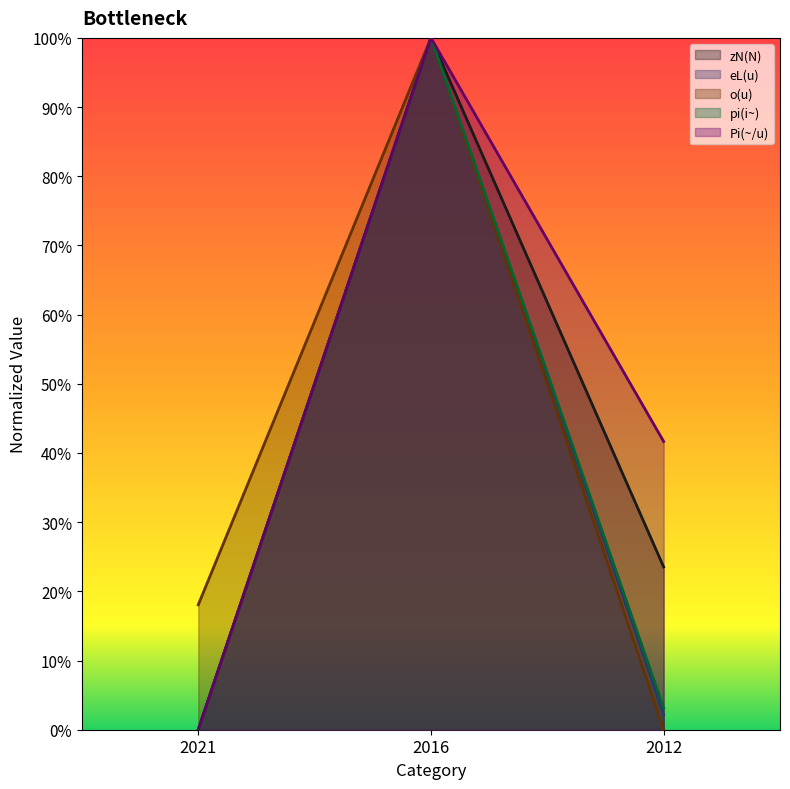

At 2021, list the series in order from smallest to largest.

zN(N), eL(u), pi(i~), Pi(~/u), o(u)